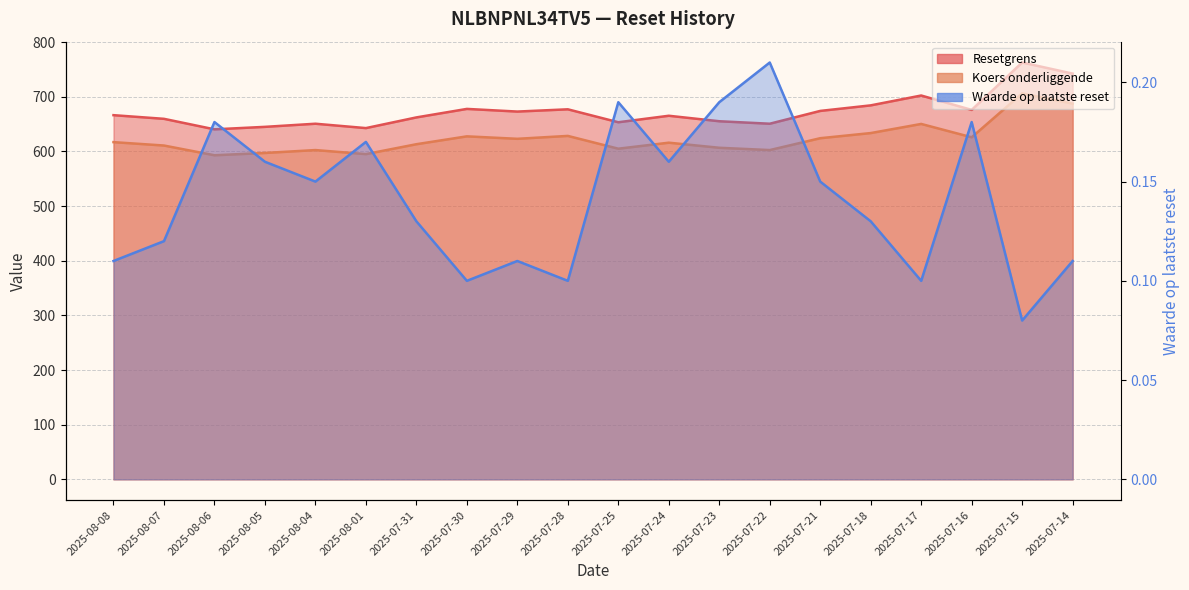

How many lines are shown in the chart?

3